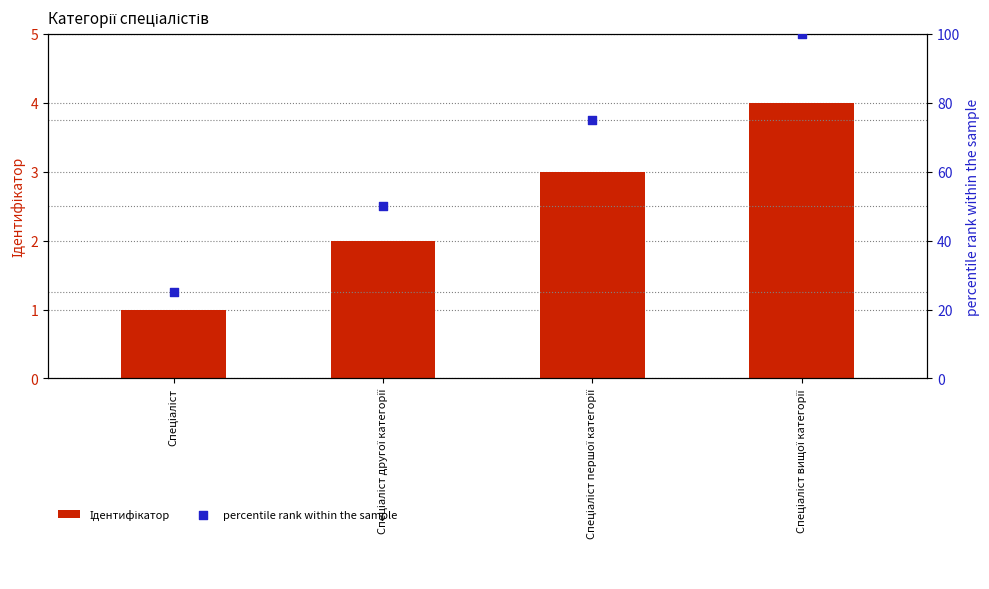

Which series has the largest Y range (max minus min)?

percentile rank within the sample